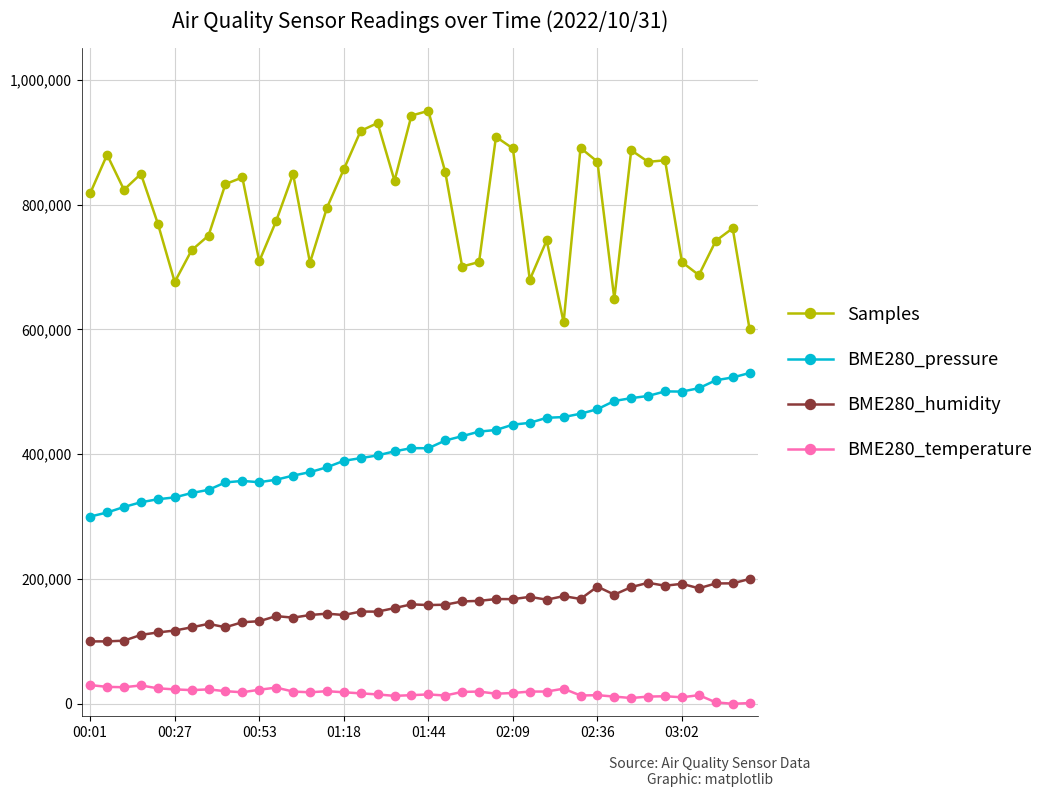

What is the maximum value shown in the chart?

950000.0